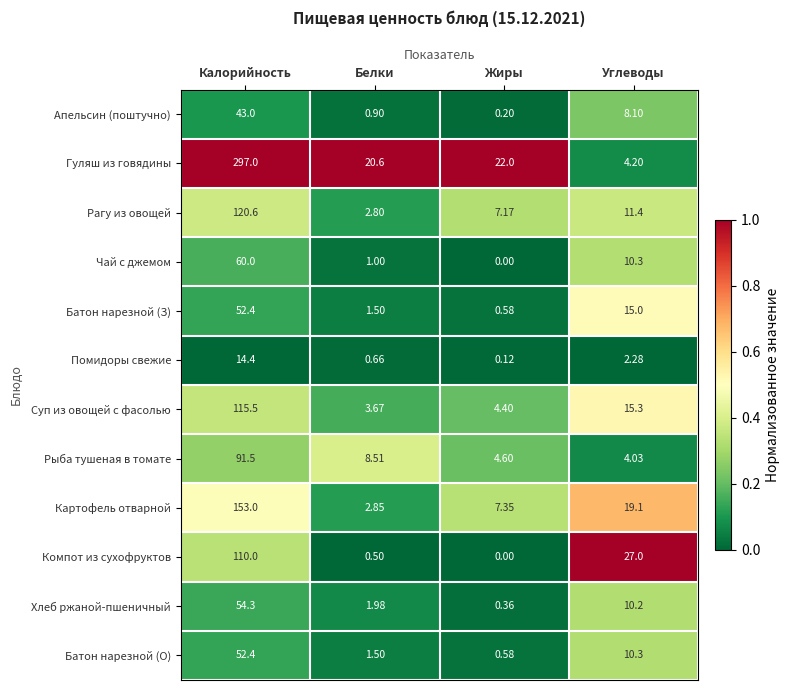

At which category is the sum across all series the highest?

Калорийность